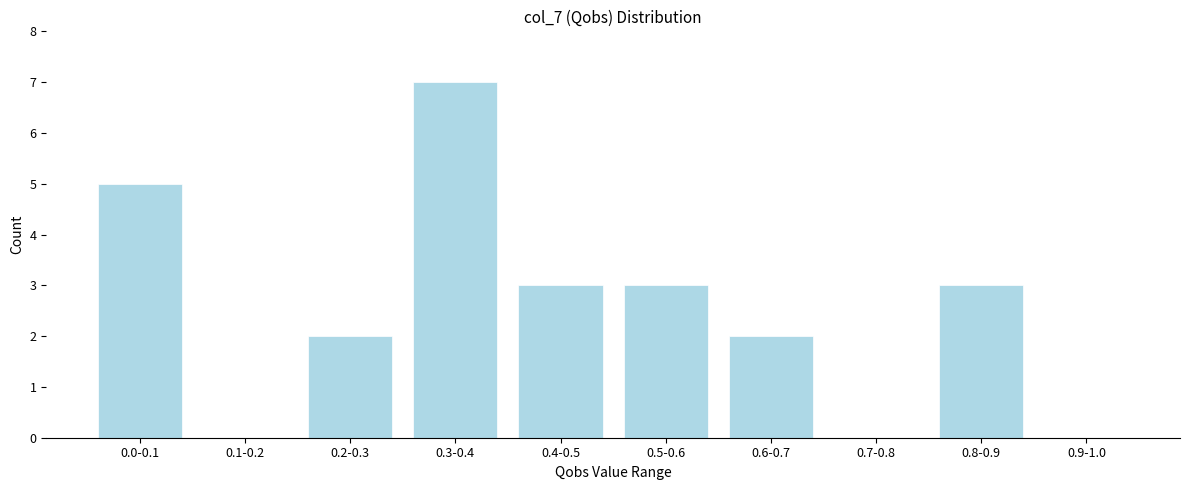

Reading left to right, list all the values displayed in this chart.

0.0-0.1=5	0.1-0.2=0	0.2-0.3=2	0.3-0.4=7	0.4-0.5=3	0.5-0.6=3	0.6-0.7=2	0.7-0.8=0	0.8-0.9=3	0.9-1.0=0